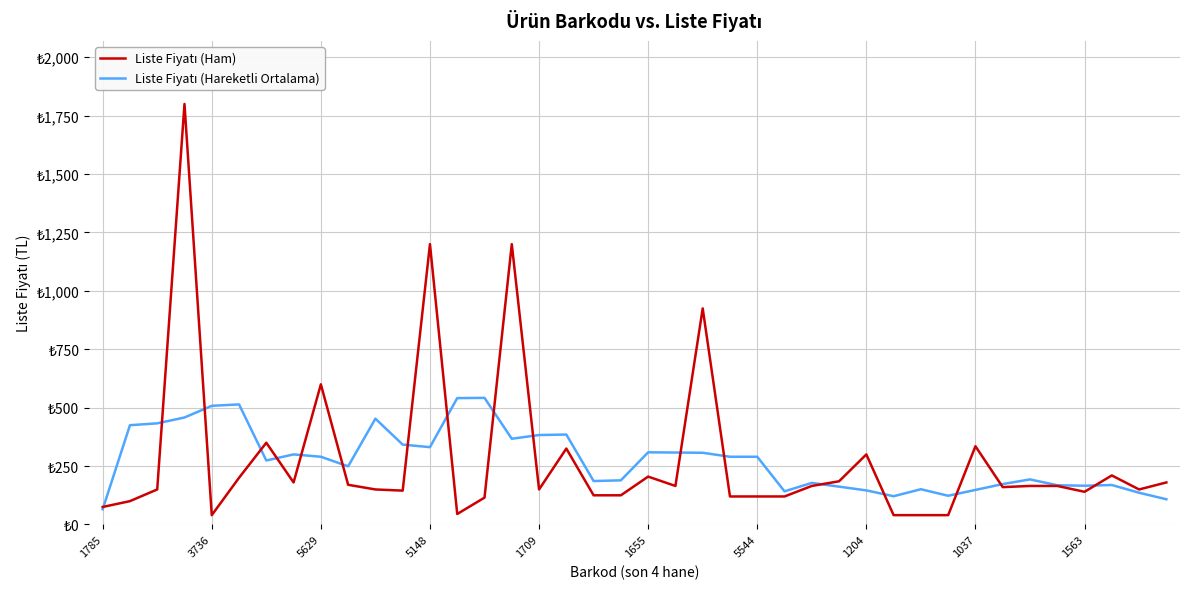

What are all the series names shown in the legend?

Liste Fiyatı (Ham), Liste Fiyatı (Hareketli Ortalama)